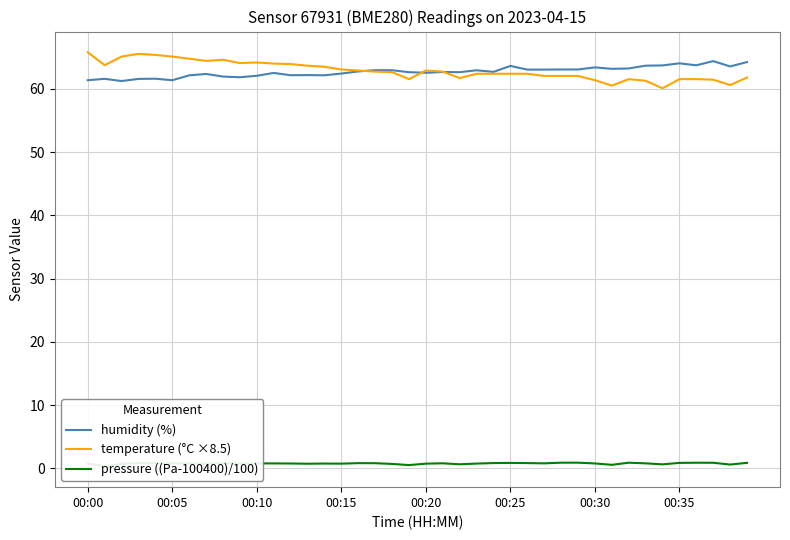

How many values in the temperature (°C ×8.5) series exceed 62?

28